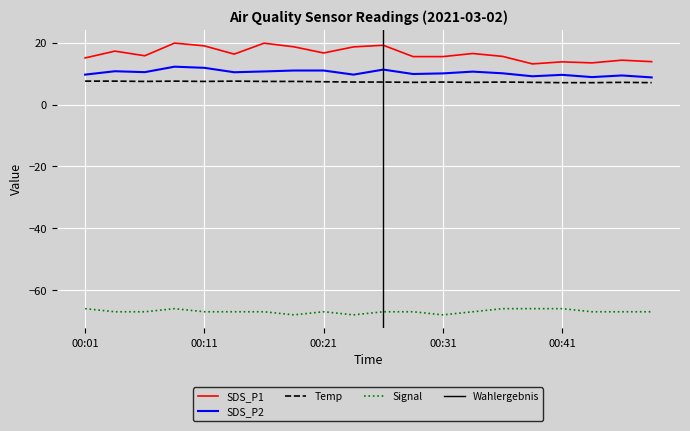

True or false: SDS_P2 has a value of 5.7 at 00:43.

False